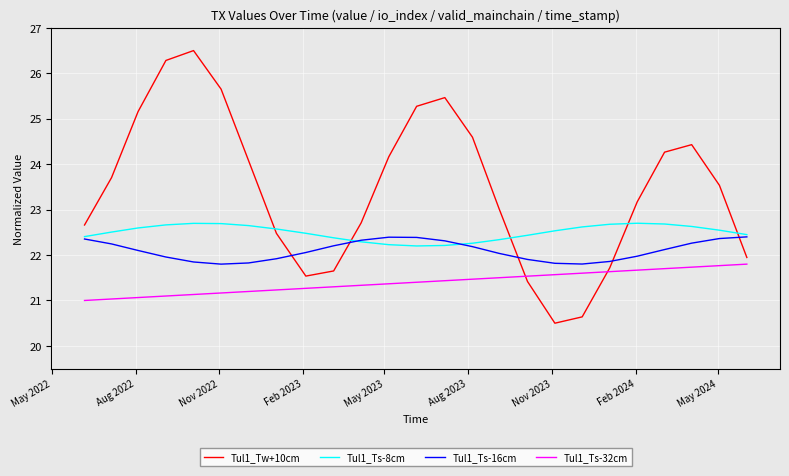

Which series has the widest spread of values?

Tul1_Tw+10cm